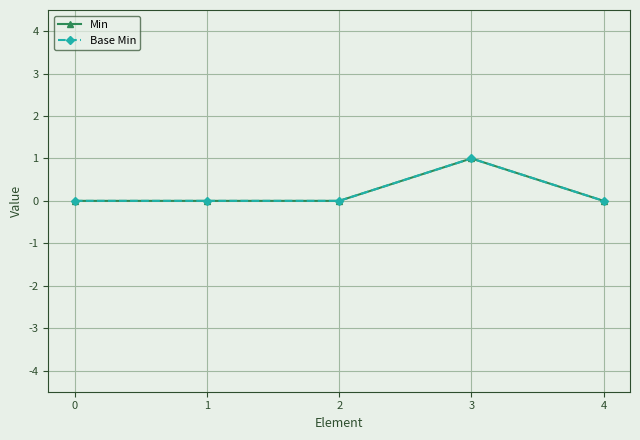

True or false: Base Min and Min cross at least once.

False